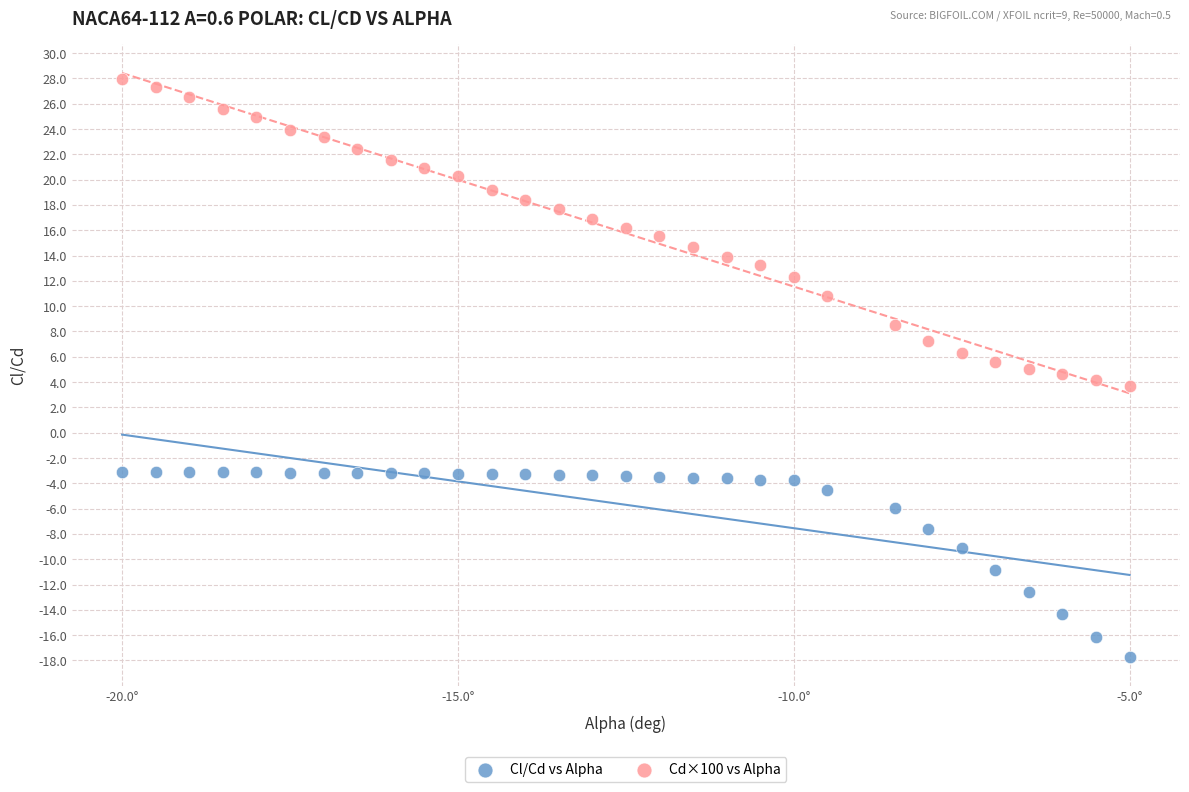

Across all data points, what is the range of Y values (max minus min)?

45.6